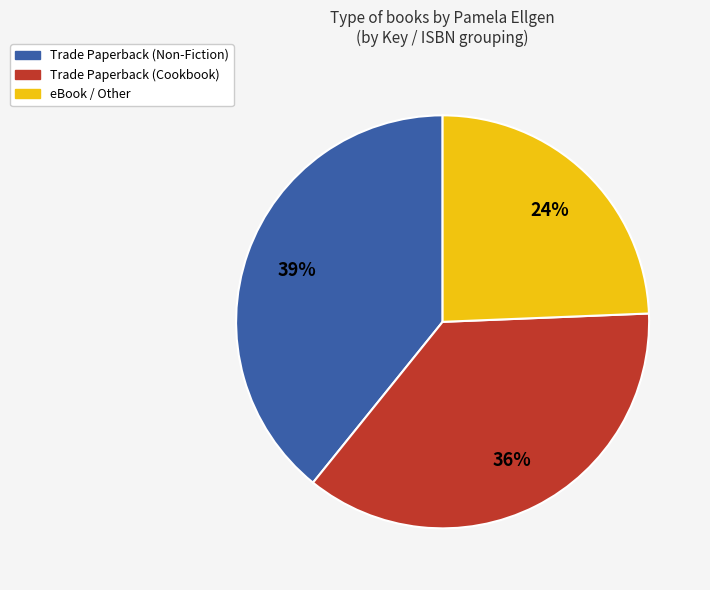

To the nearest percent, what is the difference between the largest and smallest slice percentages?

15%